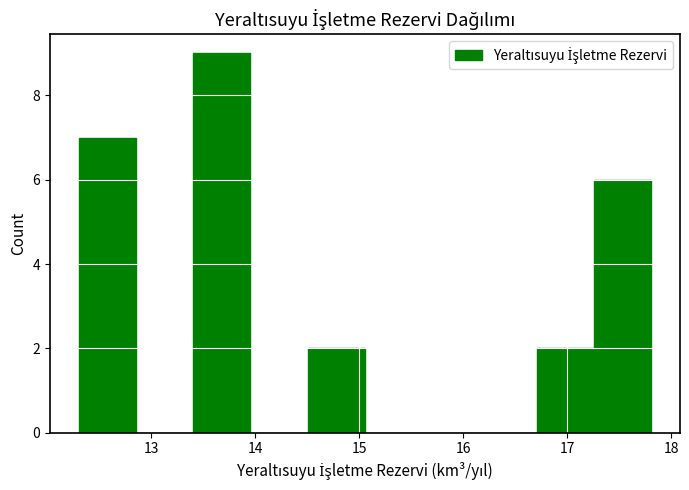

Reading left to right, transcribe this chart: for each bar, give the range it covers on the x-axis and its height. Neither the bar edges nor the heights are printed on the chart, so give them approximately, as read against the axes.

12.3 to 12.9: 7
12.9 to 13.4: 0
13.4 to 14.0: 9
14.0 to 14.5: 0
14.5 to 15.1: 2
15.1 to 15.6: 0
15.6 to 16.2: 0
16.2 to 16.7: 0
16.7 to 17.3: 2
17.3 to 17.8: 6